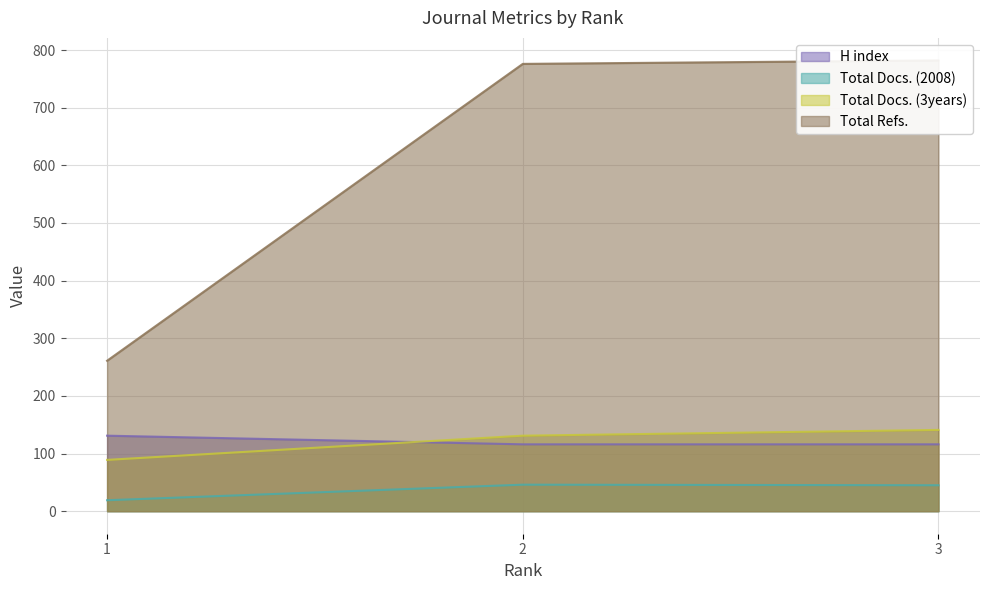

What is the difference between the highest and lowest values at 1?

242